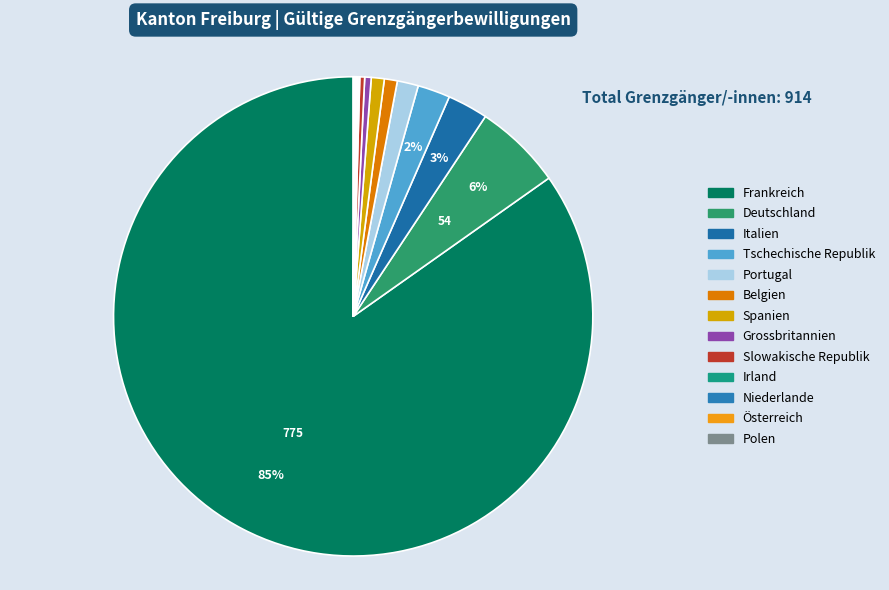

True or false: Irland accounts for 12% of the total.

False